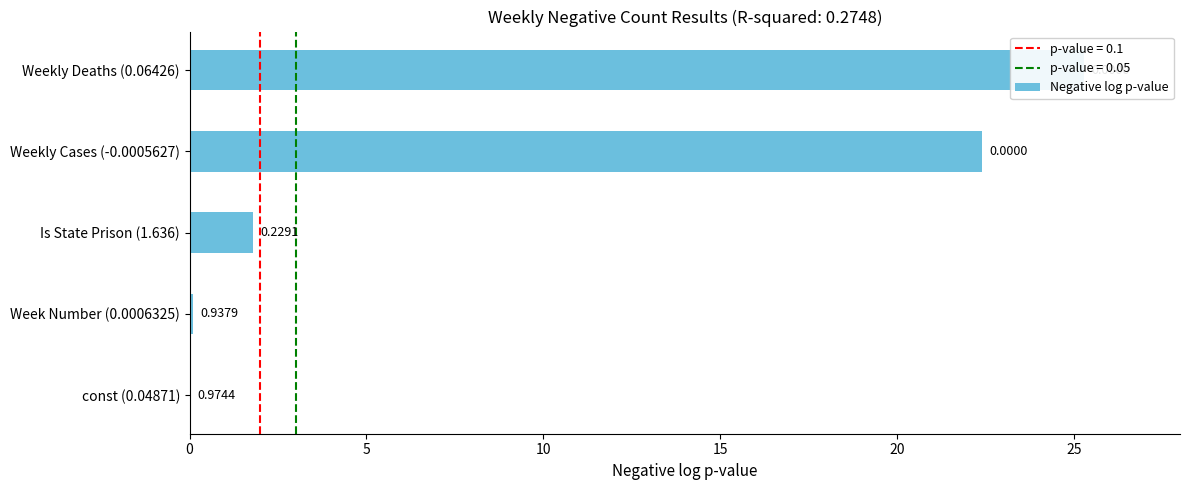

How many distinct data groups are displayed?

1